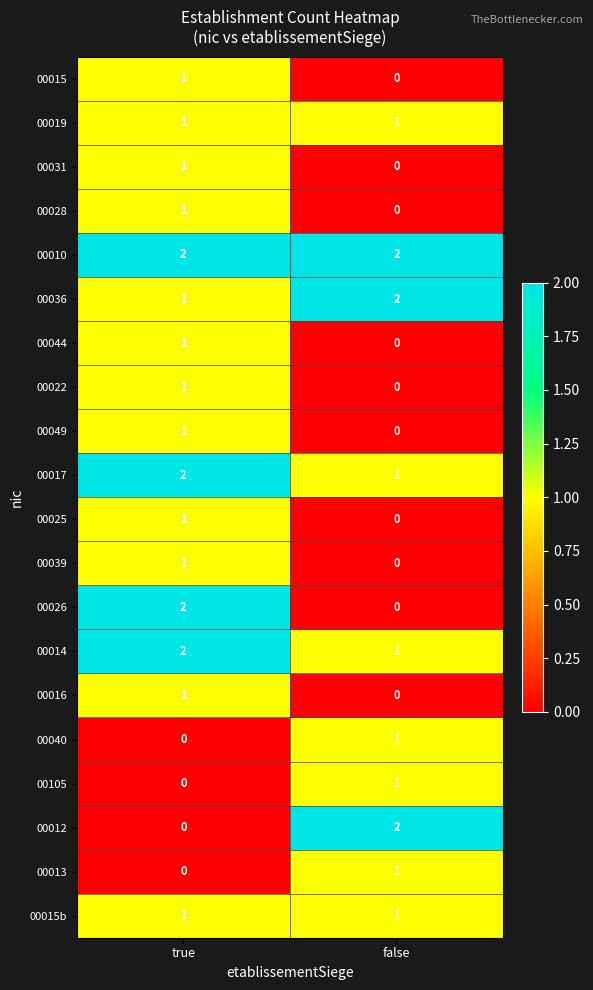

What is the maximum value shown in the chart?

2